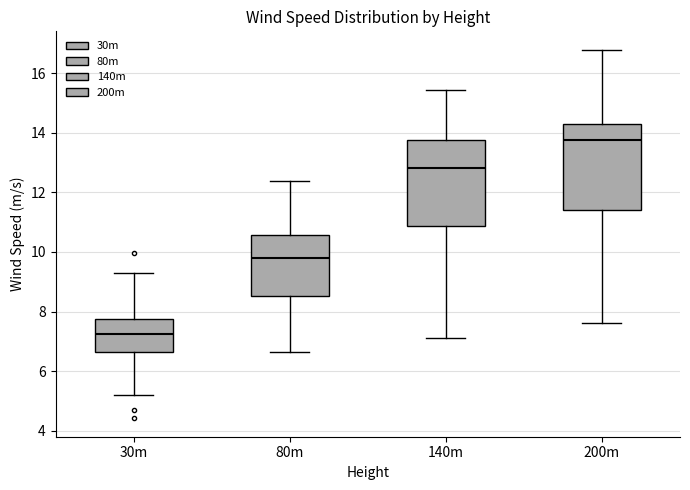

Reading left to right, read every box against the y-axis: the position of its median line, the range the box covers, and the ends of its whiskers. The values are not printed on the chart, so give them approximately, as read against the axis.

30m: median 7.2, box 6.6 to 7.8, whiskers 5.2 to 9.4
80m: median 9.8, box 8.6 to 10.6, whiskers 6.6 to 12.4
140m: median 12.8, box 10.8 to 13.8, whiskers 7.2 to 15.4
200m: median 13.8, box 11.4 to 14.2, whiskers 7.6 to 16.8